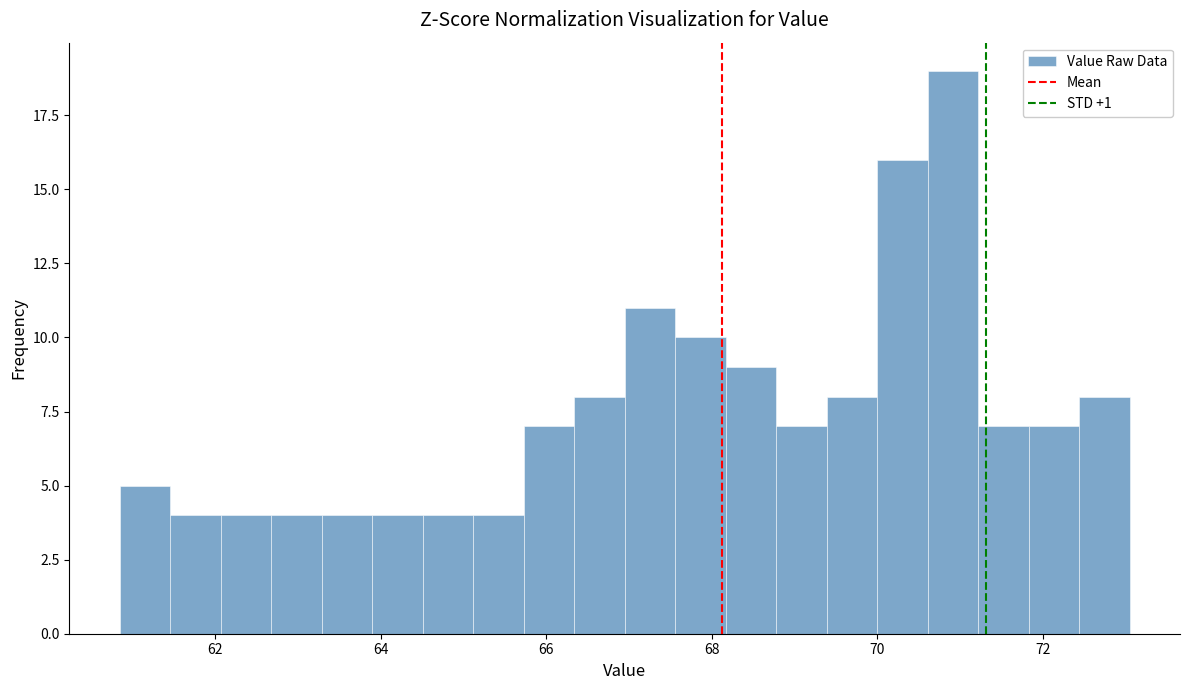

Read against the x-axis, roughly where is the centre of the tallest bar?

71.0